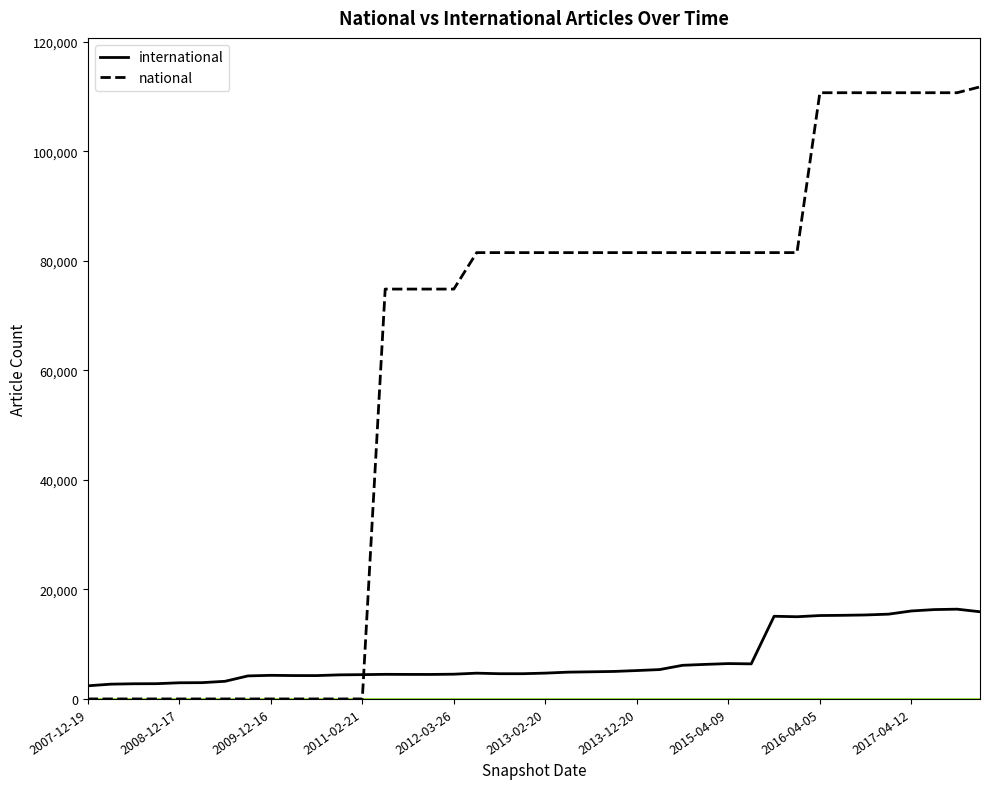

Which series has the widest spread of values?

national